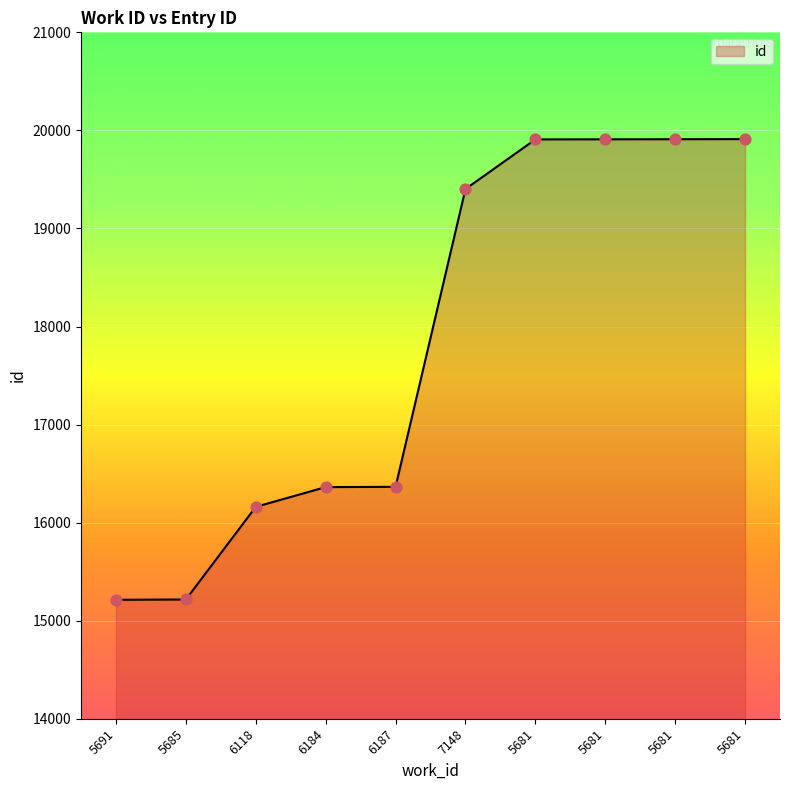

Approximately how many times larger is the value at 6187 compared to 5681?

0.8